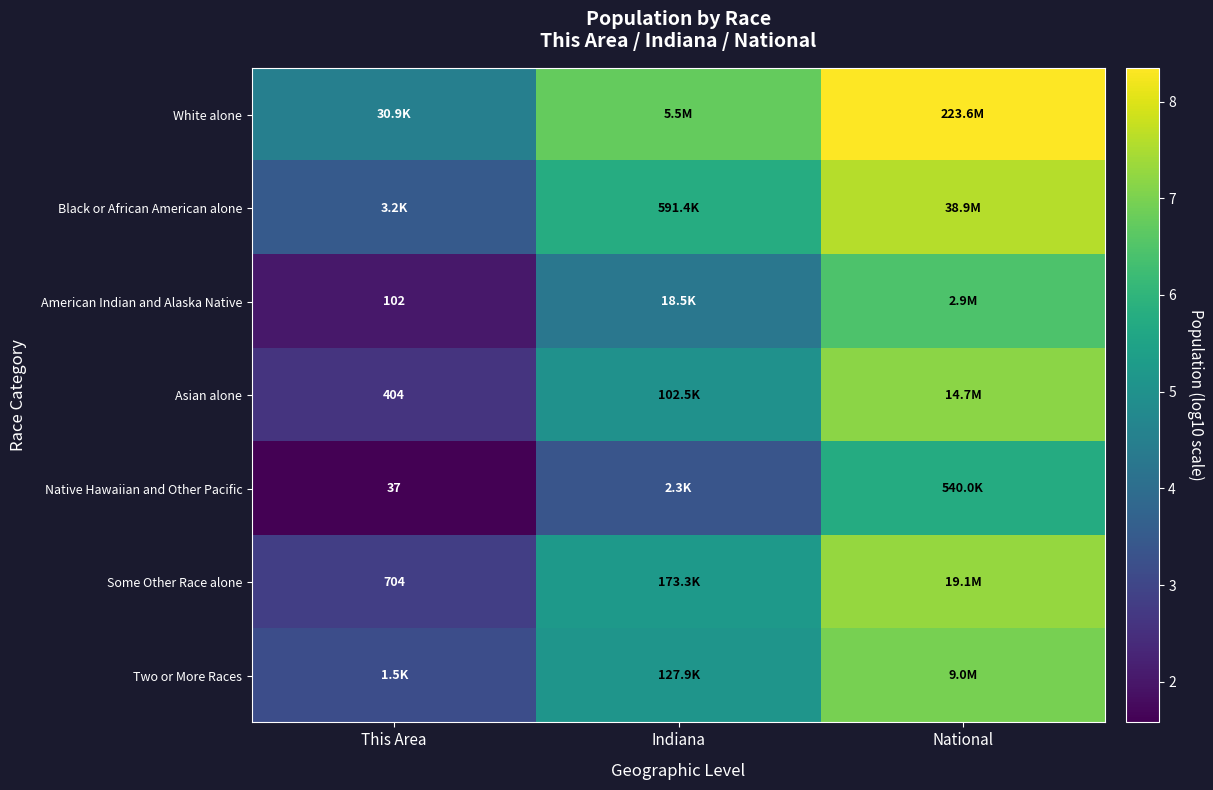

Rank the series by their maximum value, from lowest to highest.

Native Hawaiian and Other Pacific, American Indian and Alaska Native, Two or More Races, Asian alone, Some Other Race alone, Black or African American alone, White alone